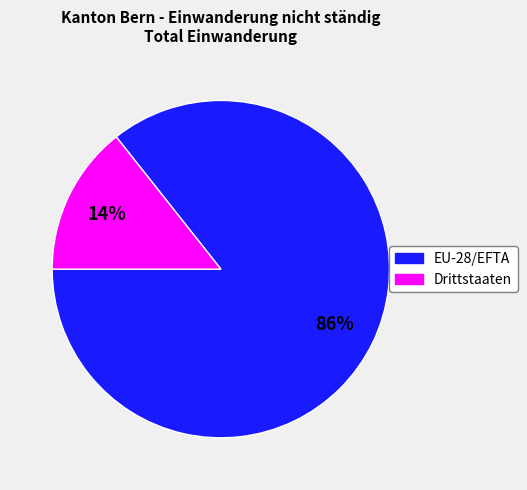

Do Drittstaaten and EU-28/EFTA together represent more than half of the pie?

Yes